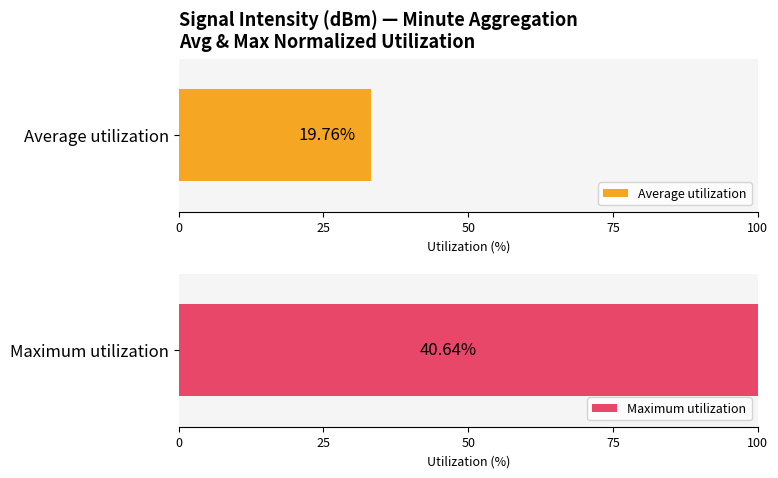

What is the highest value of the Maximum utilization series?

100.0